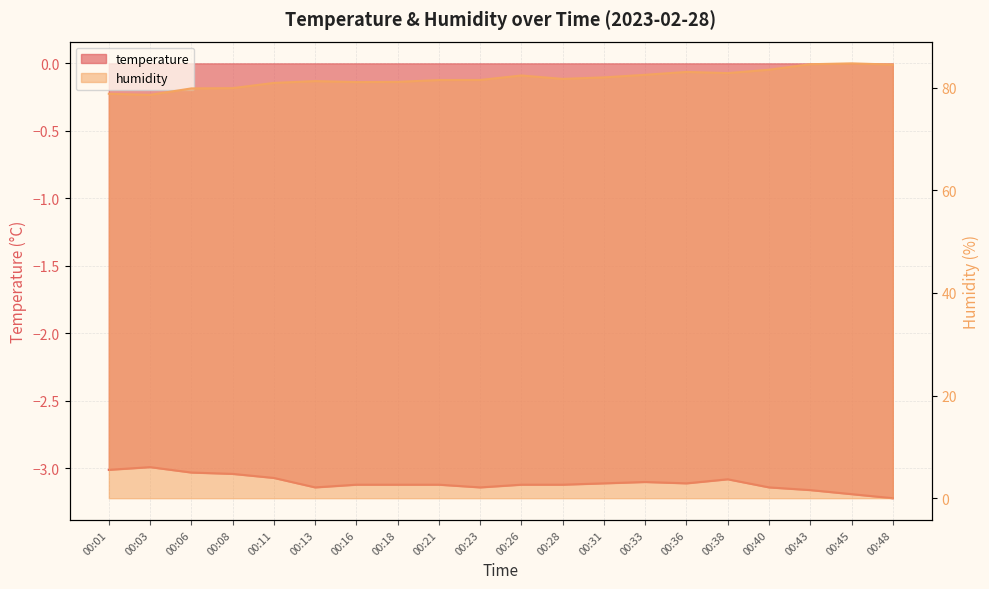

What is the total value across all series at 00:48?

81.3